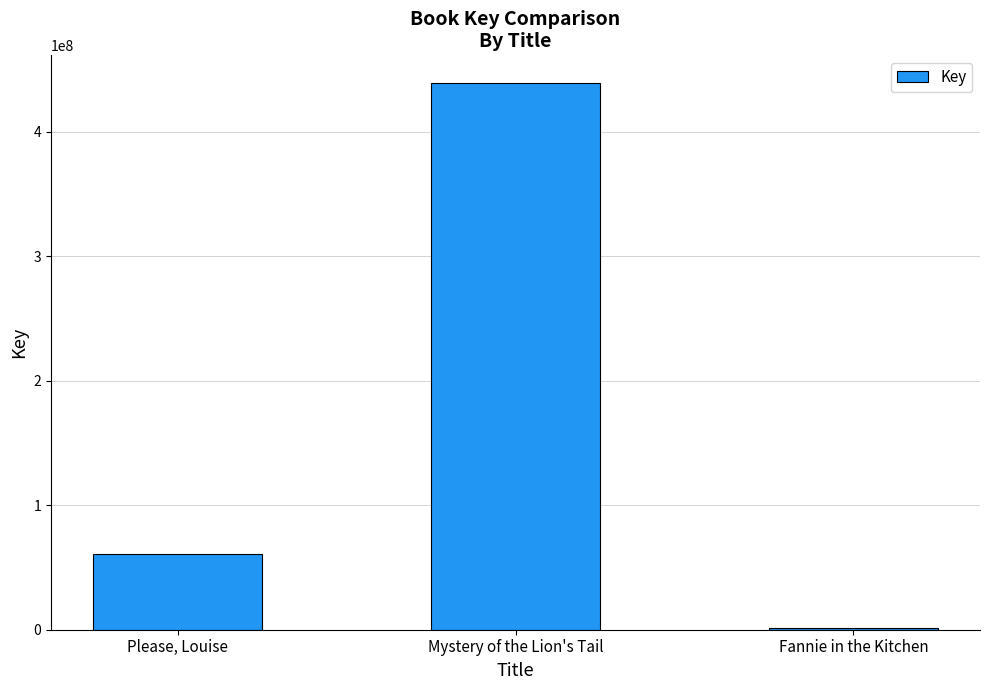

True or false: the data shows 789255030 at Mystery of the Lion's Tail.

False